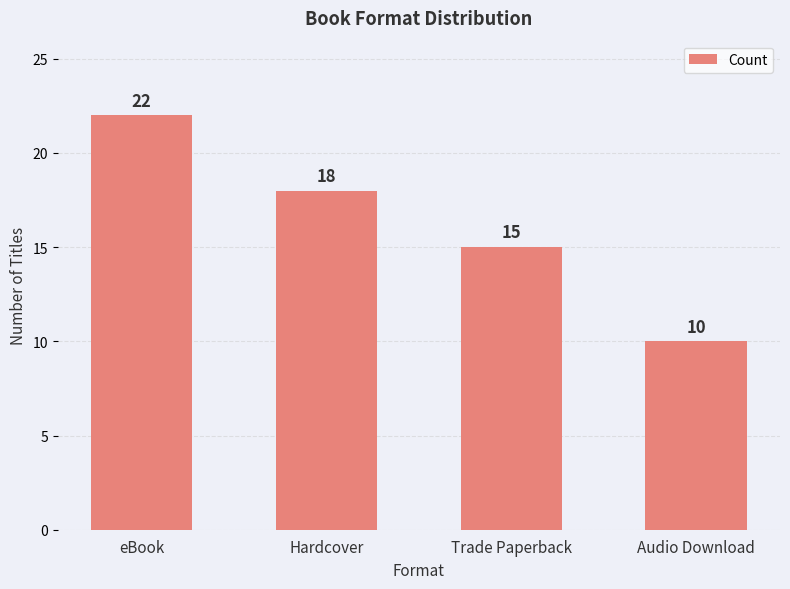

Does the chart contain stacked bars?

No